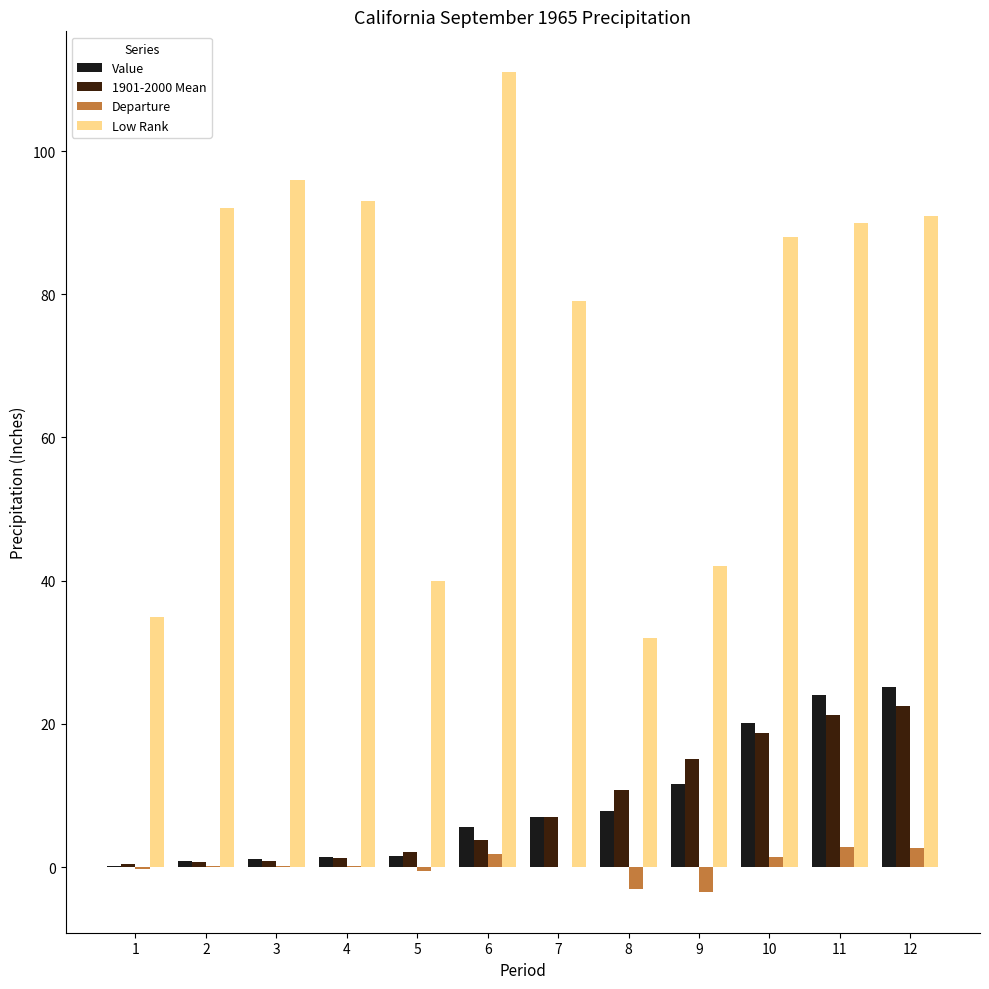

Is it true that 1901-2000 Mean equals 0.5 at 2?

False